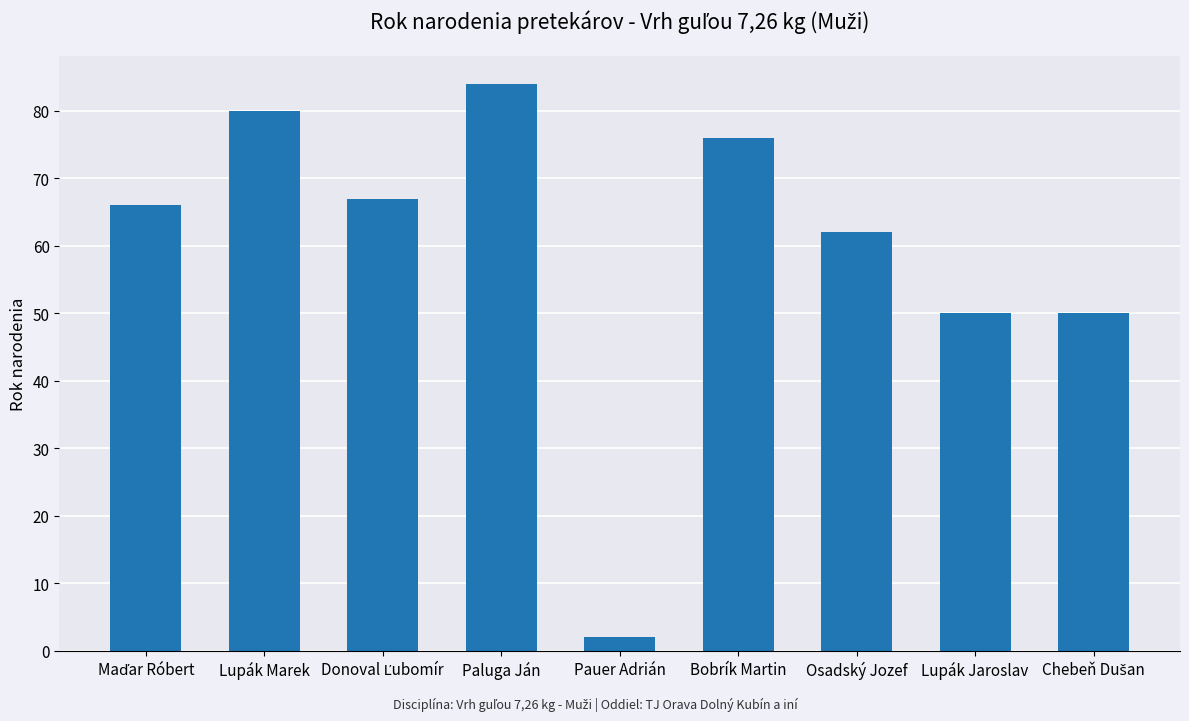

How many categories are shown in the chart?

9